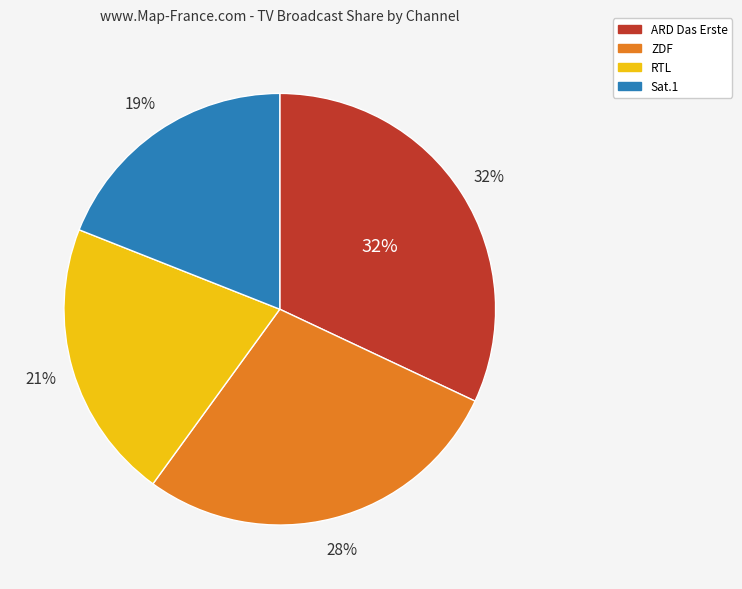

Rank the categories by value from highest to lowest.

ARD Das Erste, ZDF, RTL, Sat.1